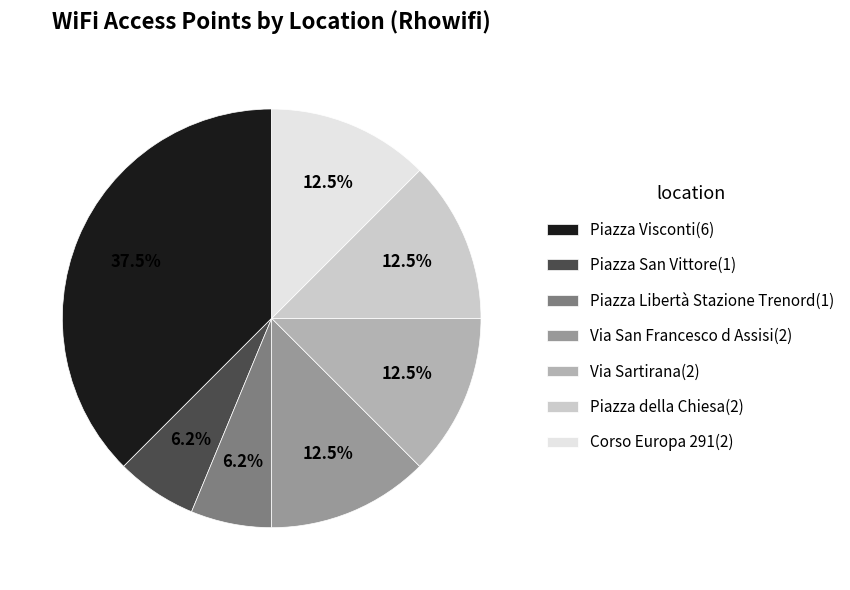

To the nearest percent, what is the combined percentage of Via Sartirana and Via San Francesco d Assisi?

25%